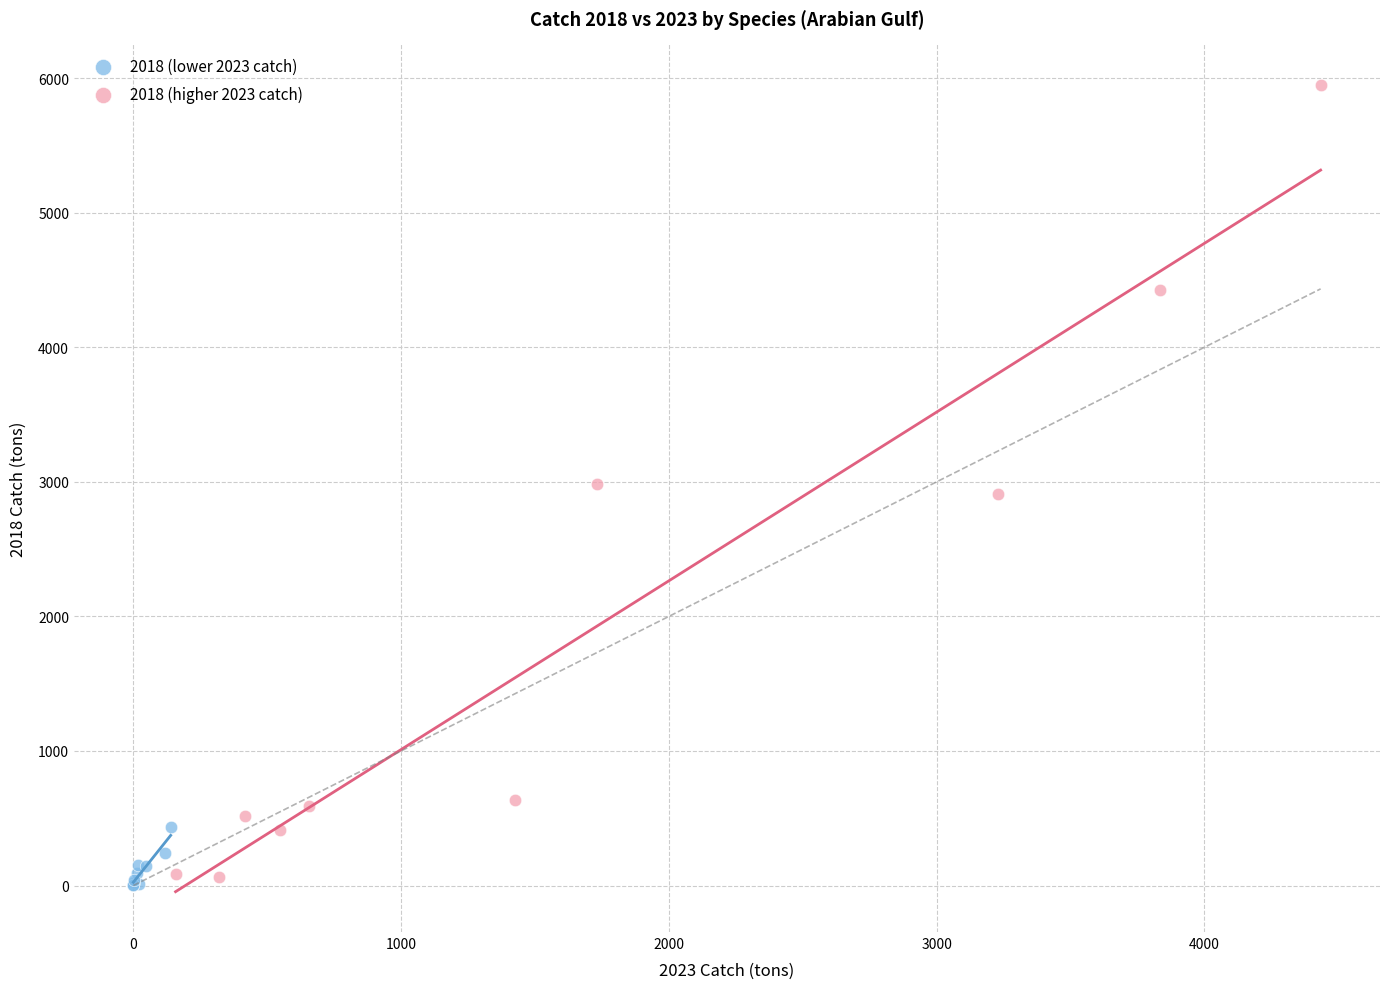

Which series contains the highest Y value?

2018 (higher 2023 catch)